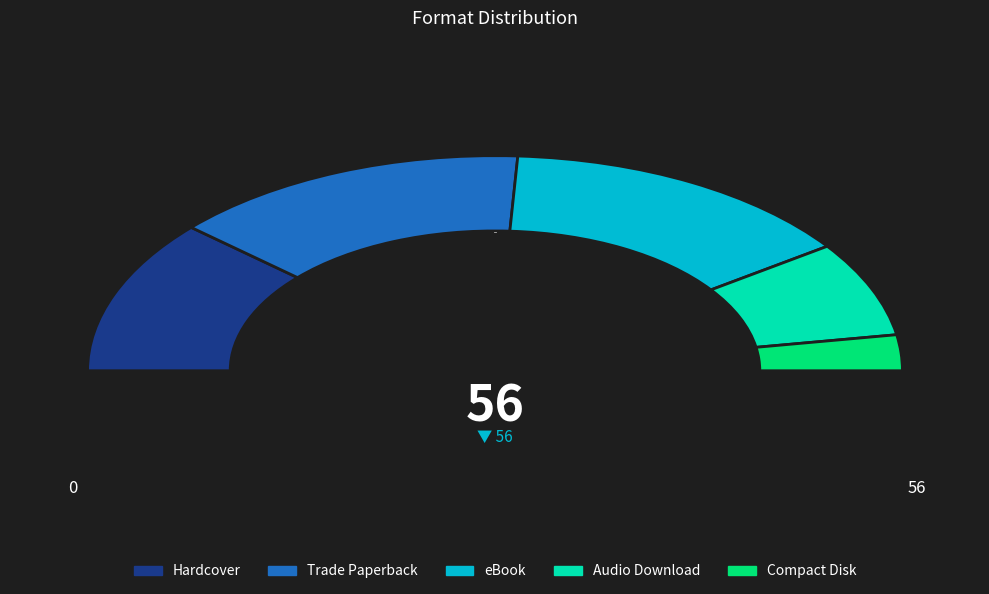

What is the change in value from eBook to Compact Disk?

-13